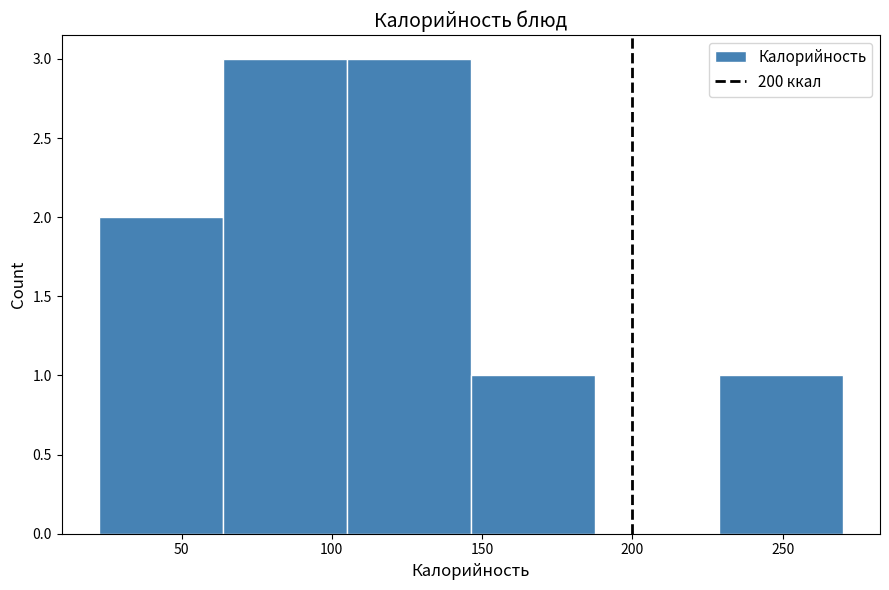

What is the height of the bar covering 145 to 190 on the x-axis? Neither the bar edges nor the heights are printed on the chart, so give them approximately, as read against the axes.

1